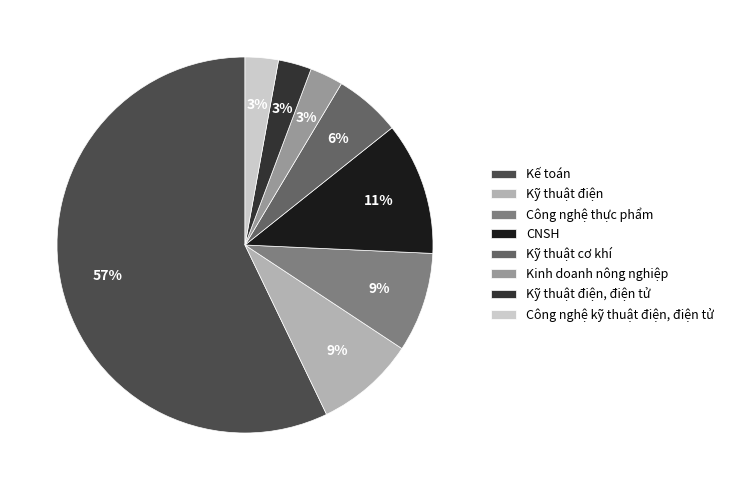

Combined, do Kỹ thuật điện and Kinh doanh nông nghiệp account for over 50%?

No